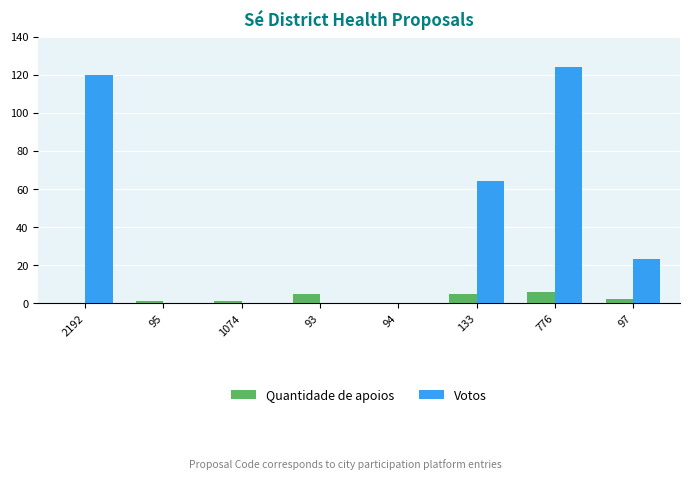

At which category is the sum across all series the highest?

776